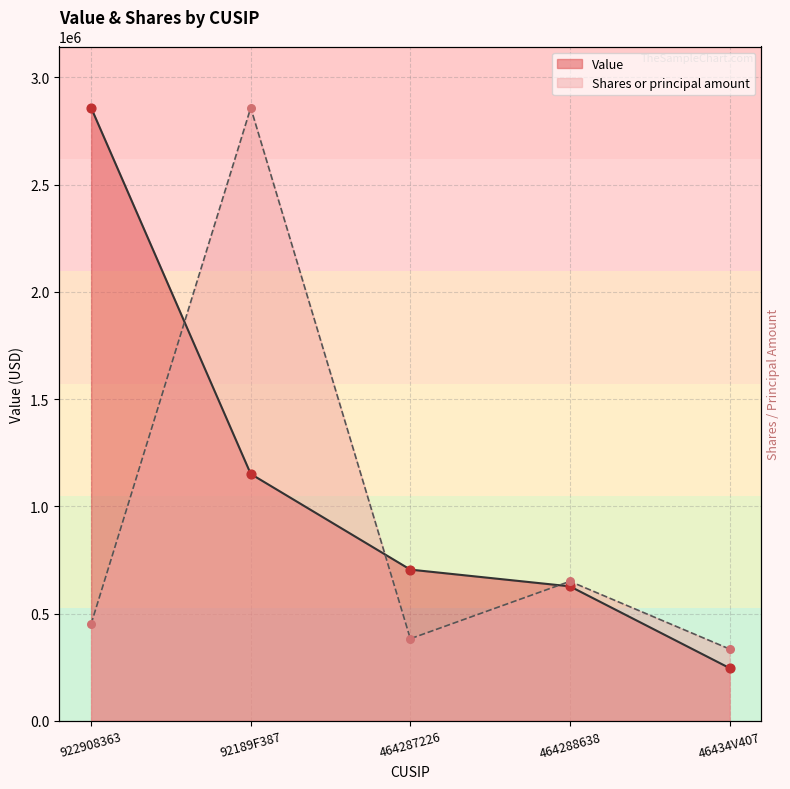

What is the total value across all series at 92189F387?

4009000.0